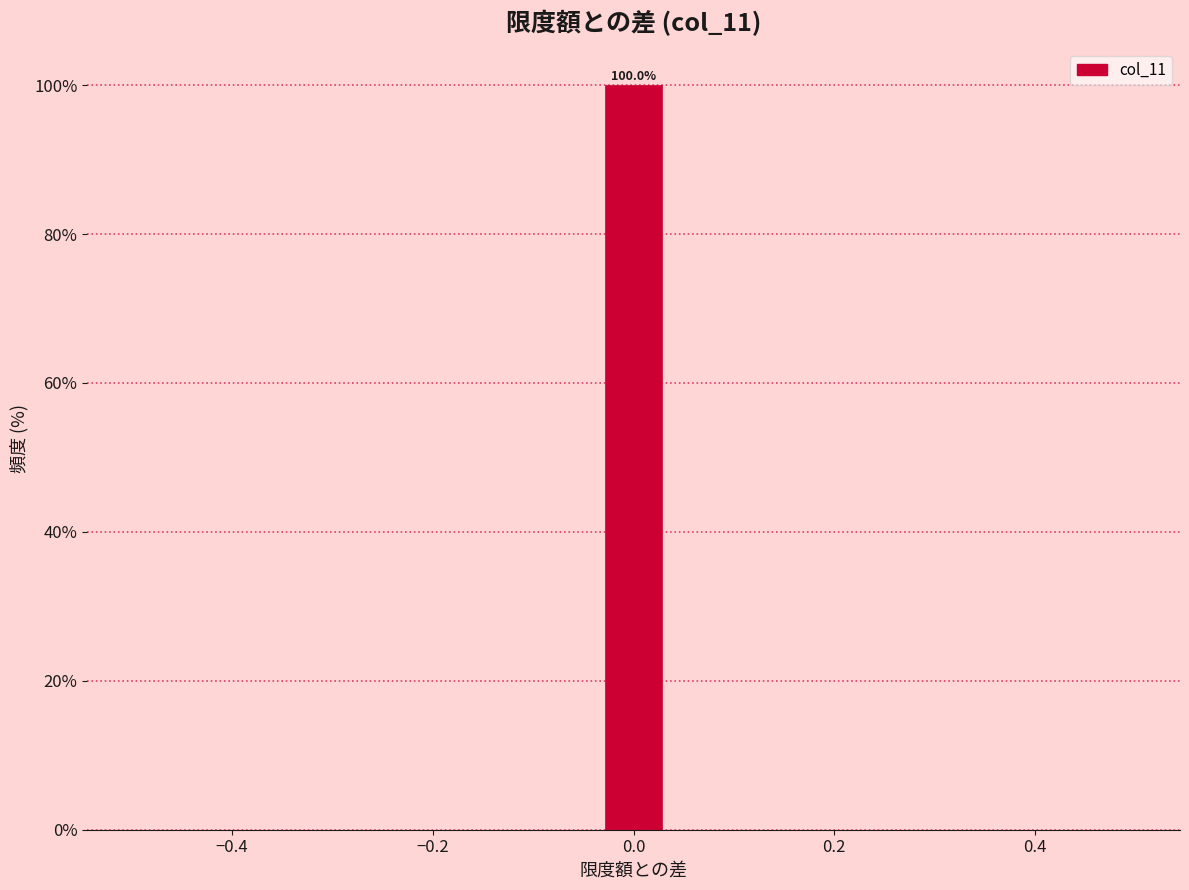

Read against the x-axis, roughly where is the centre of the tallest bar?

0.00